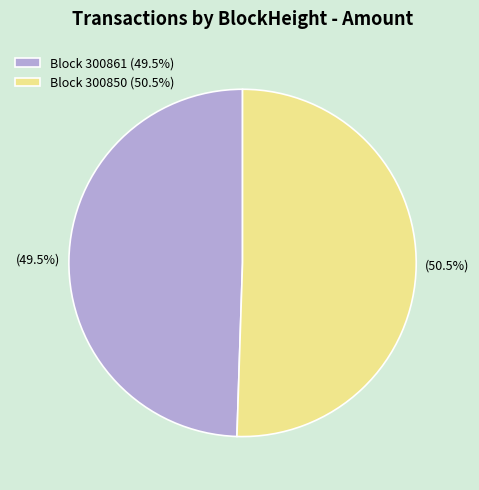

Which category has the smallest portion of the pie?

Block 300861 (49.5%)